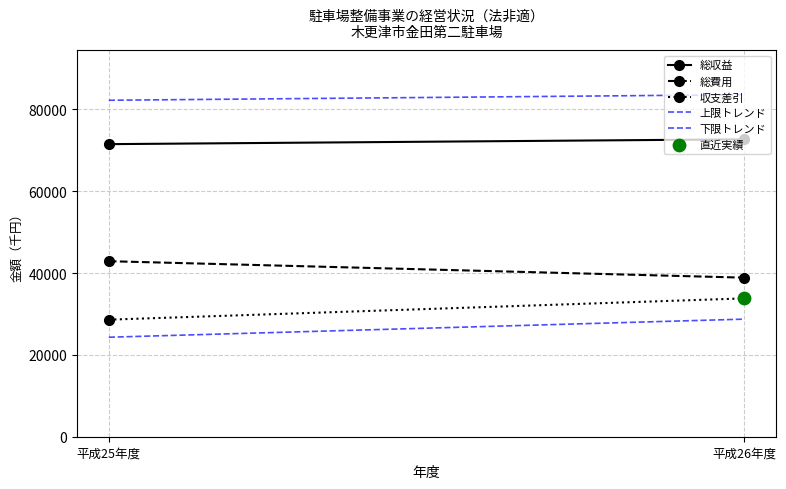

Which series reaches the minimum Y coordinate?

下限トレンド